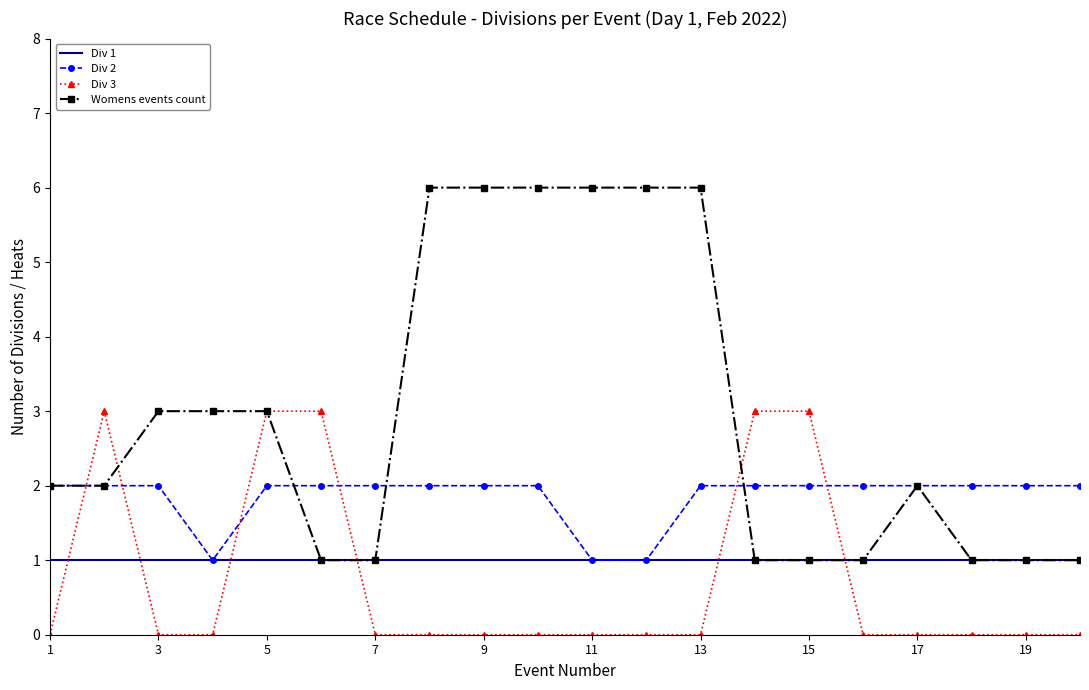

What is the maximum value shown in the chart?

6